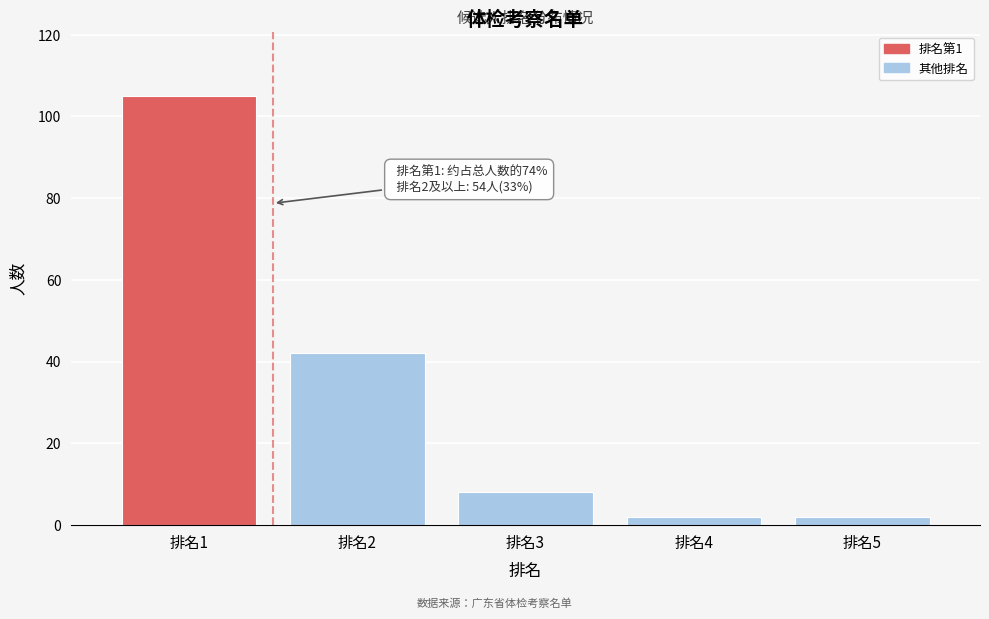

Reading left to right, transcribe all the data shown in this chart.

105	42	8	2	2